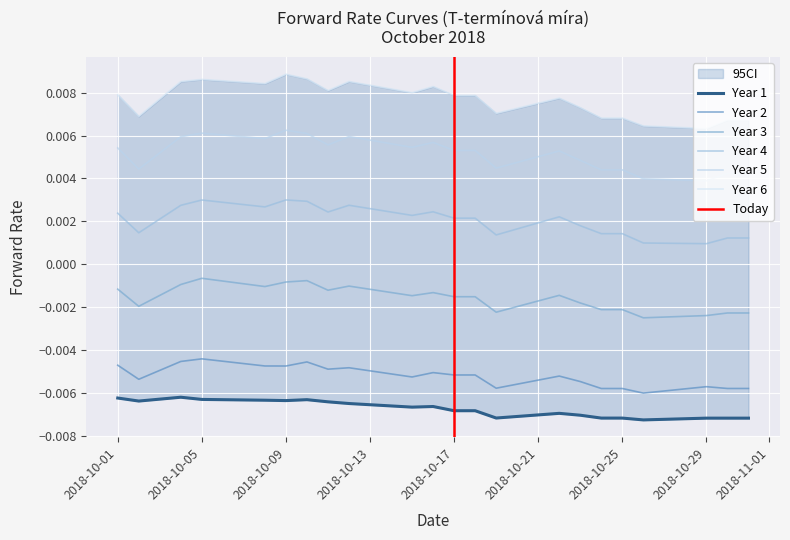

List the series in order of their peak value, highest first.

Year 6, Year 5, Year 4, Year 3, Year 2, Year 1